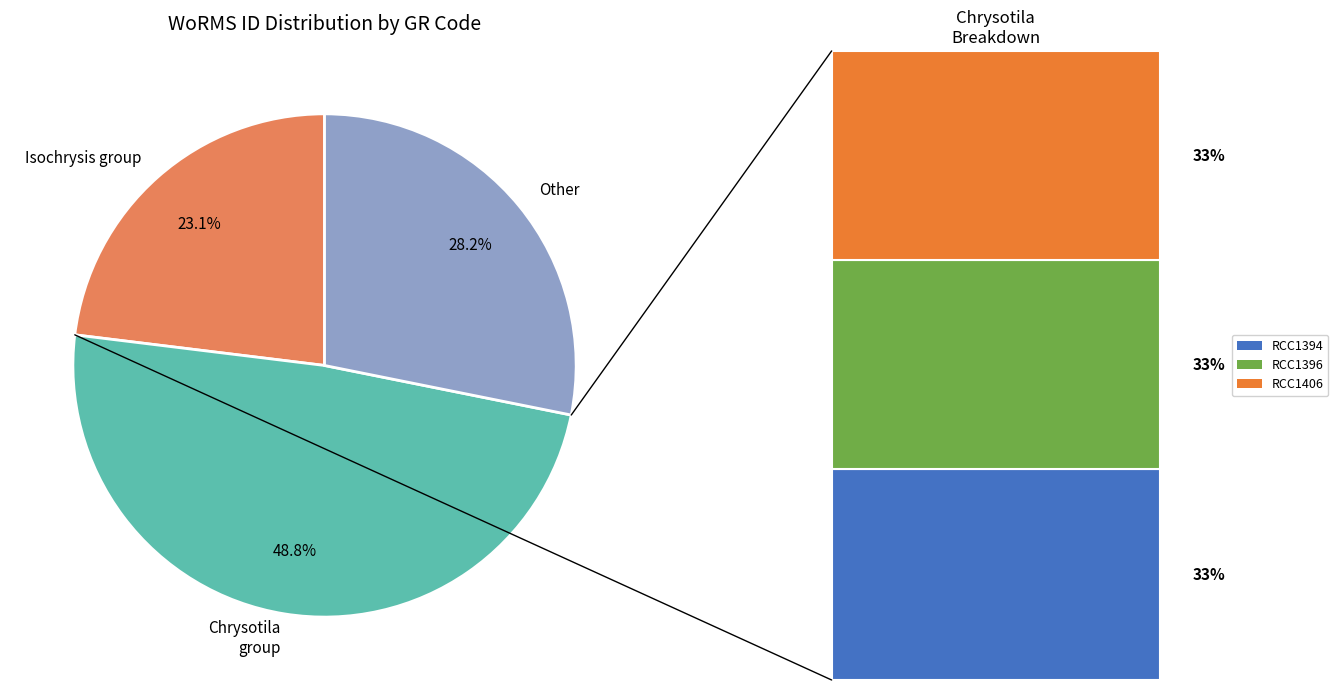

Which category has the biggest portion of the pie?

Chrysotila group